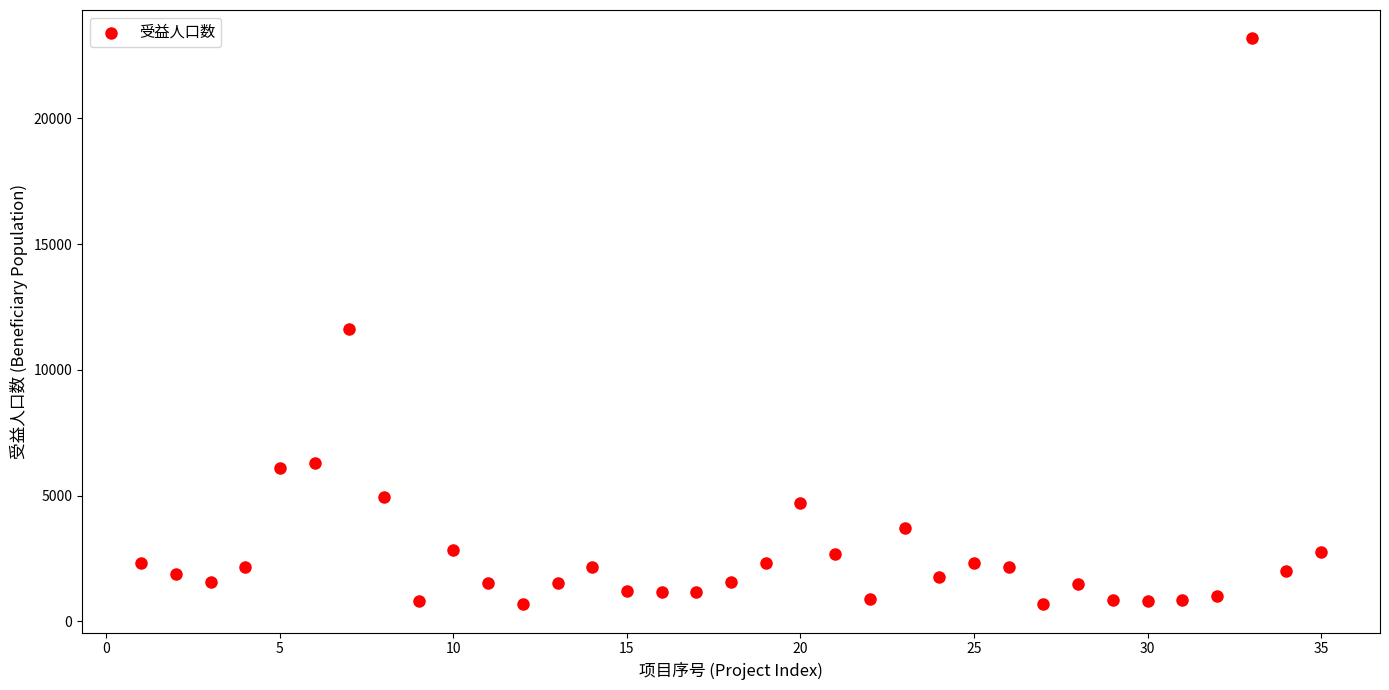

What is the range of Y values (max minus min)?

22506